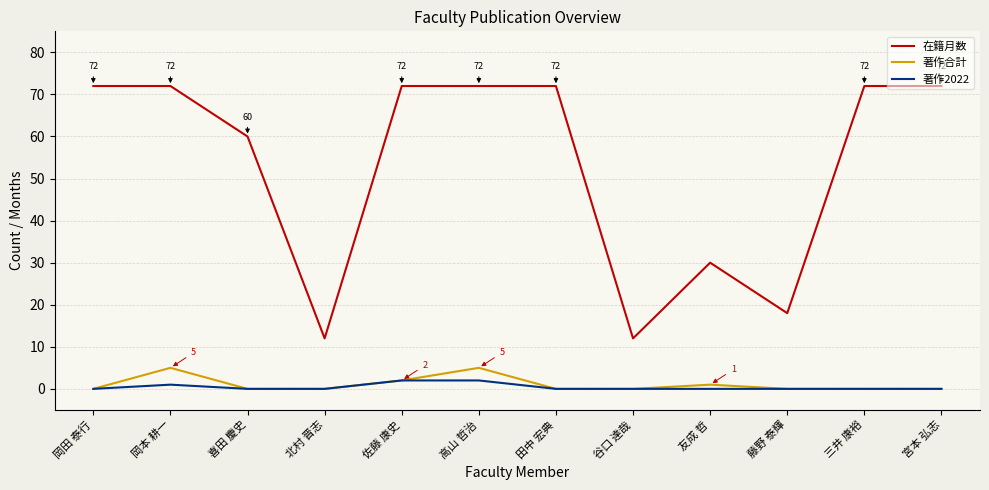

What position from the left is 高山 哲治?

6